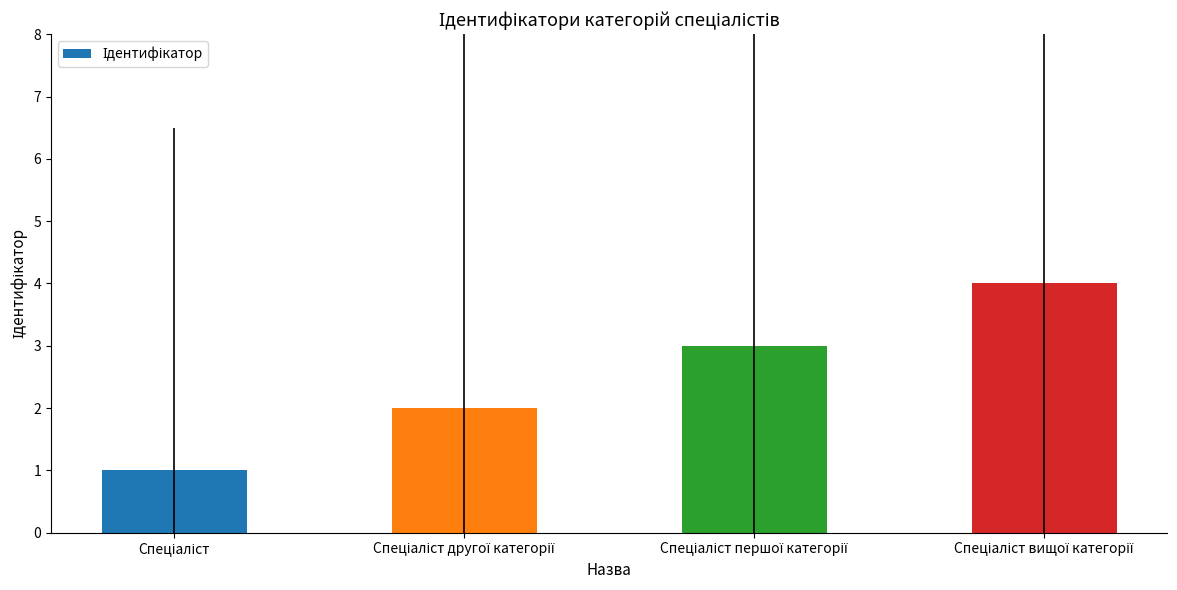

What is the difference between the maximum and minimum values?

3